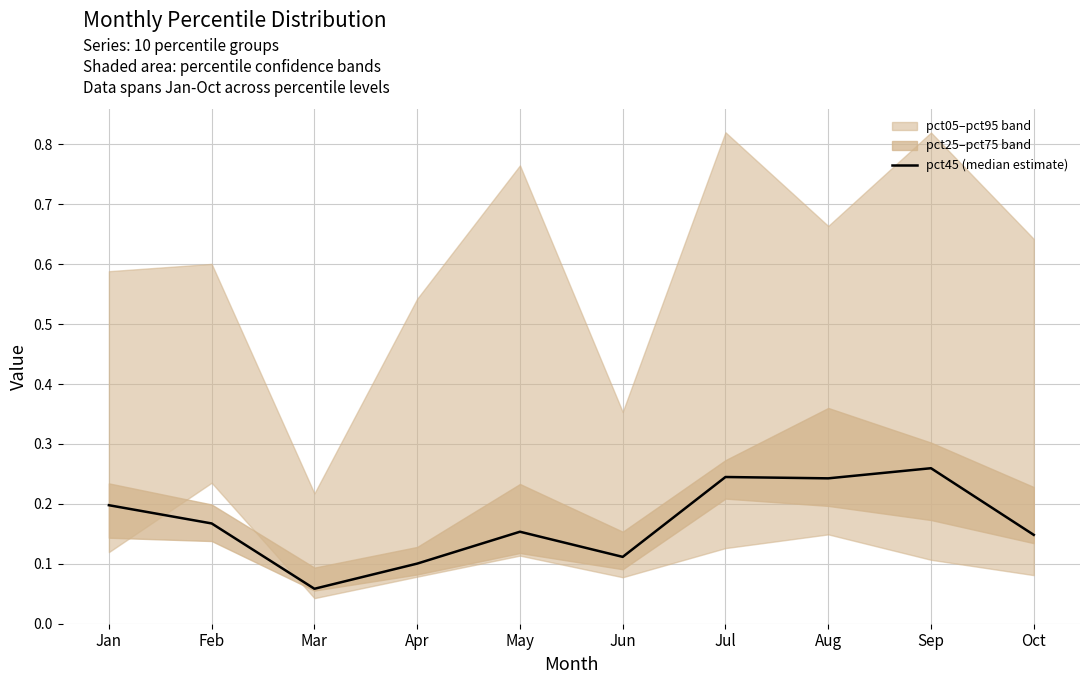

List the labels in order of value, smallest first.

Mar, Apr, Jun, Oct, May, Feb, Jan, Aug, Jul, Sep